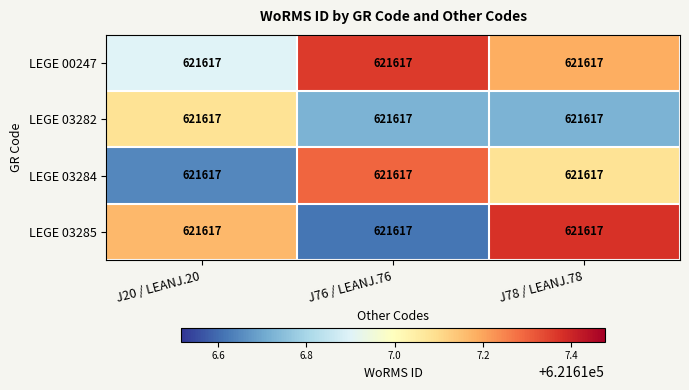

Rank the series by their average value, from lowest to highest.

LEGE 03282, LEGE 03284, LEGE 03285, LEGE 00247